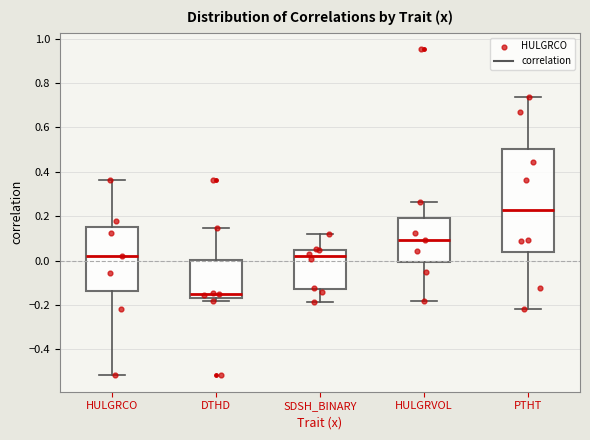

Which box is the tallest, from its lower edge to its upper edge?

PTHT